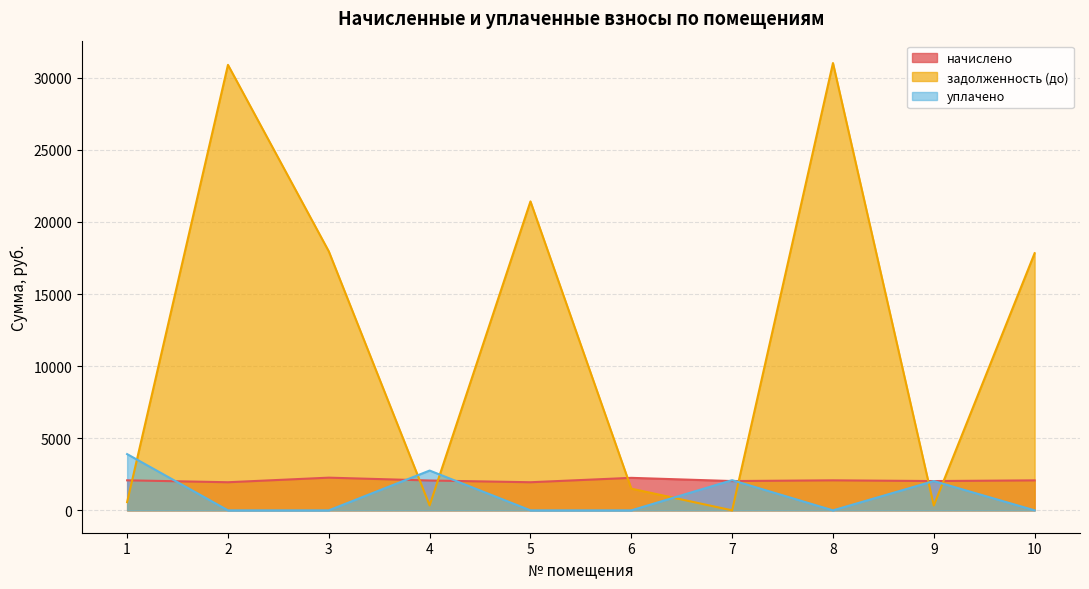

Where is уплачено nearest to the value 1950?

9